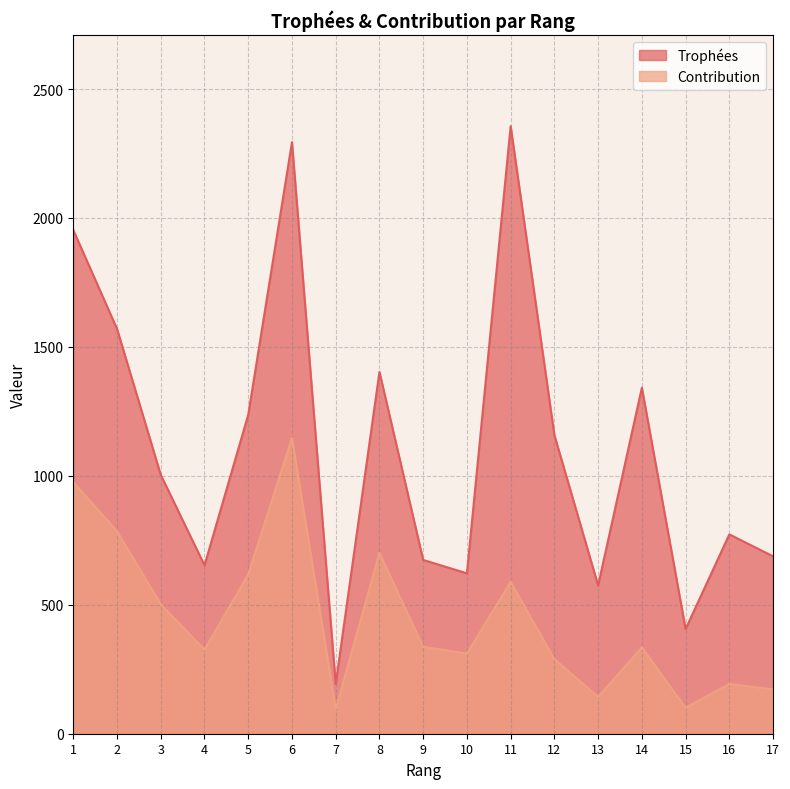

True or false: Contribution and Trophées cross at least once.

False